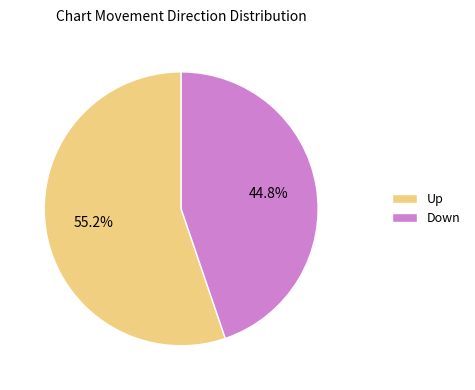

True or false: Down accounts for 45% of the total.

True